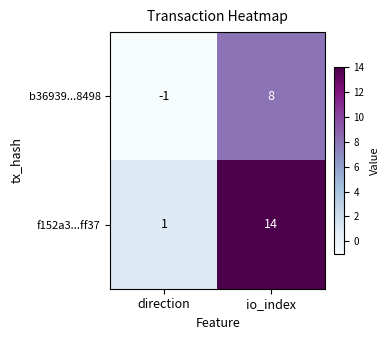

At which label does b36939...8498 reach its peak?

io_index